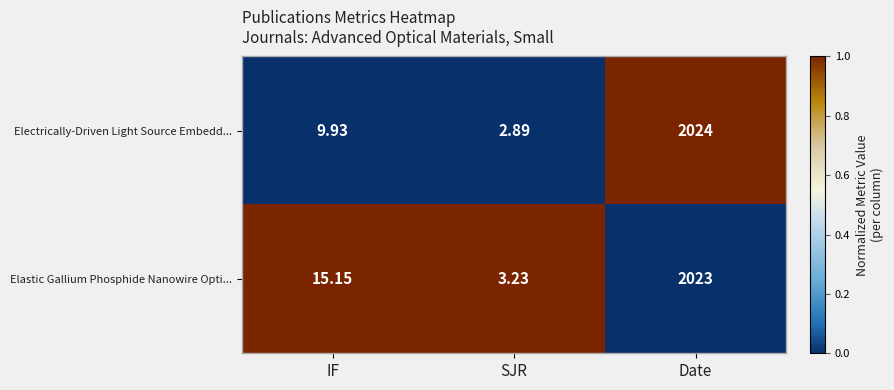

Rank the series at SJR from lowest to highest value.

Electrically-Driven Light Source Embedd..., Elastic Gallium Phosphide Nanowire Opti...